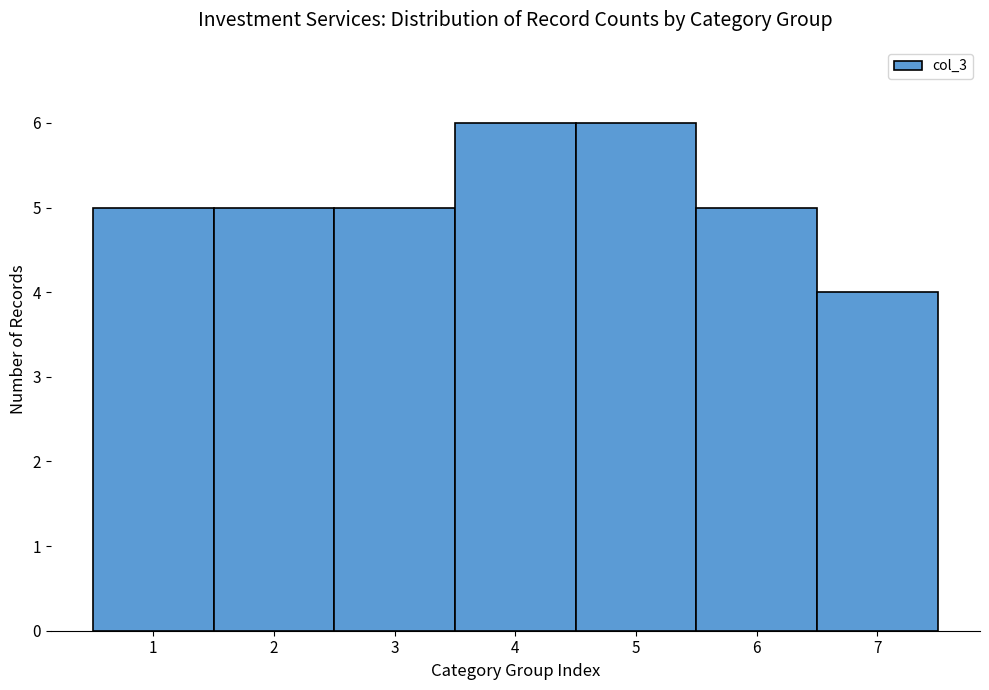

Reading left to right, list every bar in this chart as the range it spans on the x-axis followed by its height. The values are not printed on the chart, so give them approximately, as read against the axis.

0.5 to 1.5: 5
1.5 to 2.5: 5
2.5 to 3.5: 5
3.5 to 4.5: 6
4.5 to 5.5: 6
5.5 to 6.5: 5
6.5 to 7.5: 4